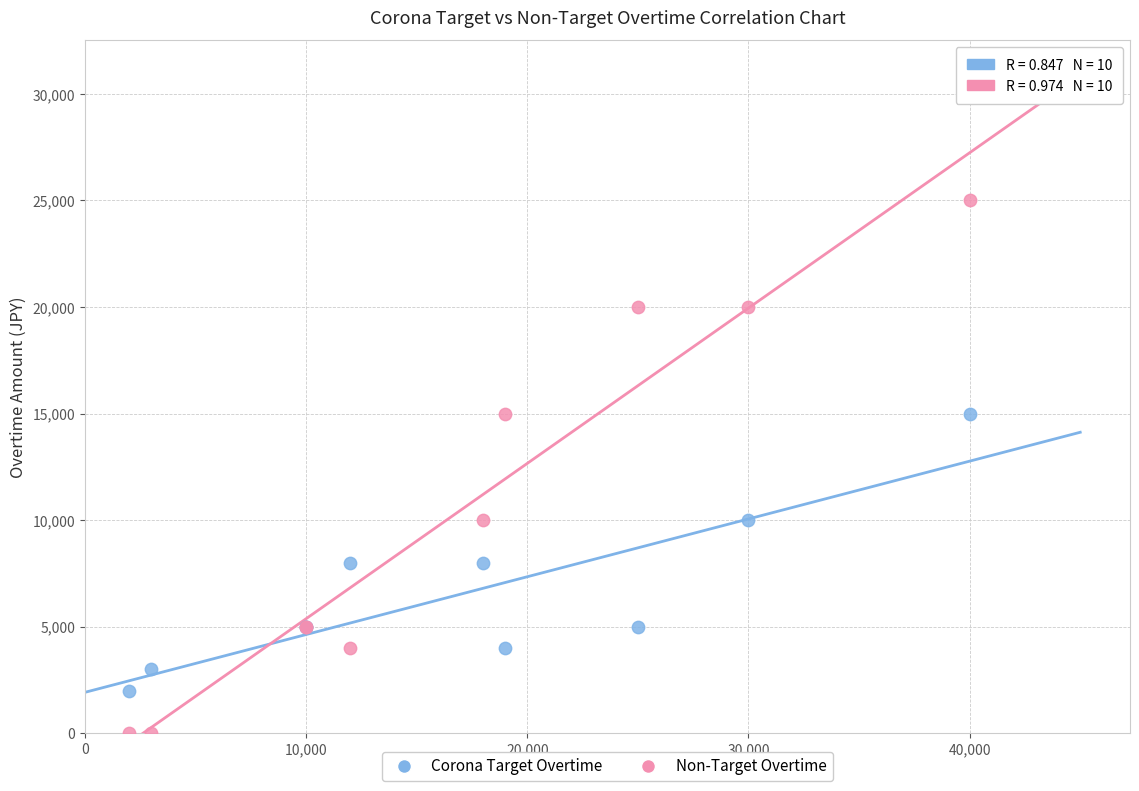

Which series has the largest Y range (max minus min)?

Non-Target Overtime